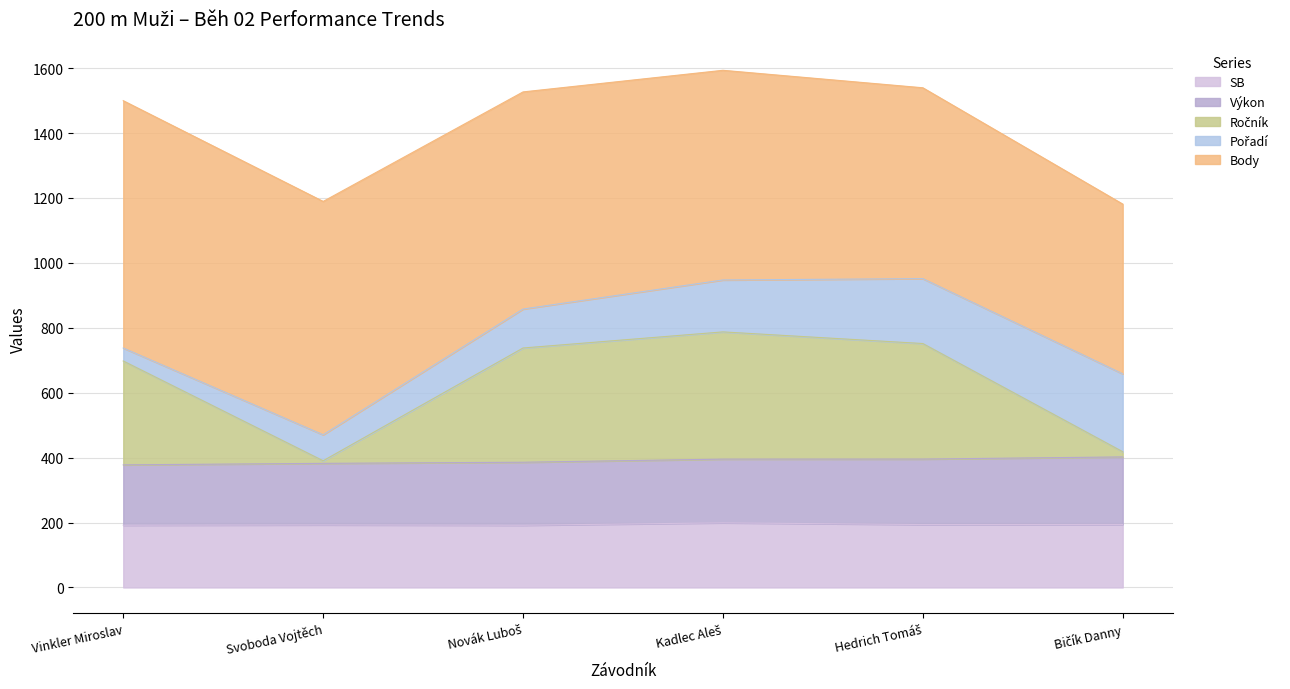

How many categories are shown in the chart?

6